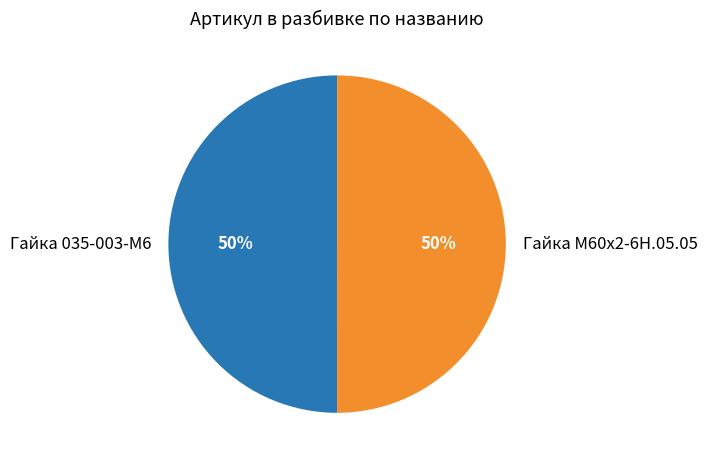

The Гайка 035-003-М6 slice represents 50% of the pie. True or false?

True